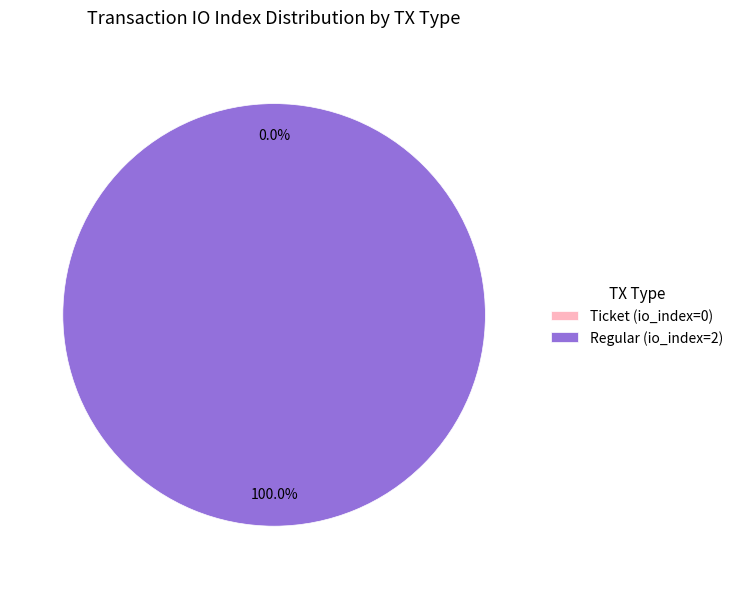

Which slice is the smallest?

Ticket (io_index=0)